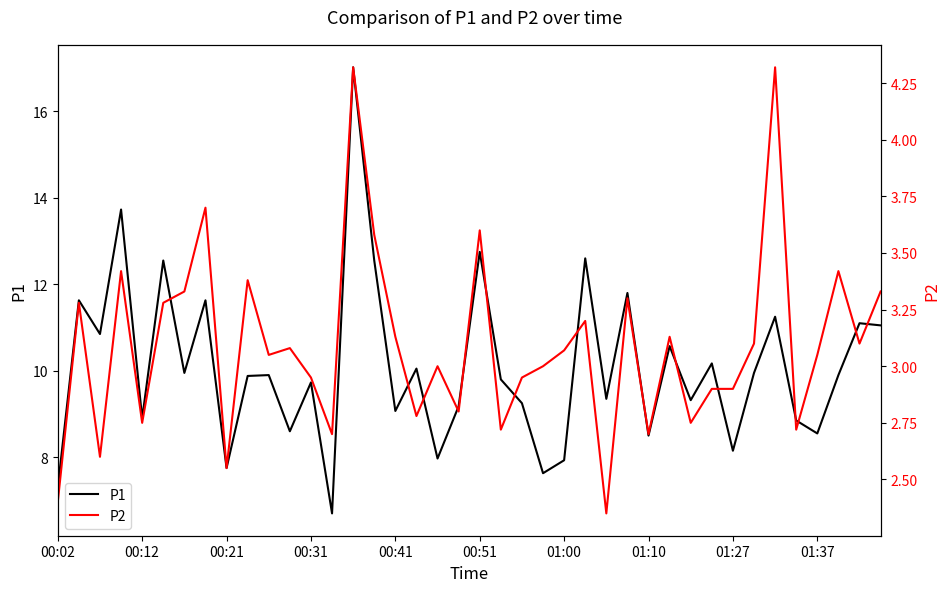

What is the smallest value displayed?

2.4